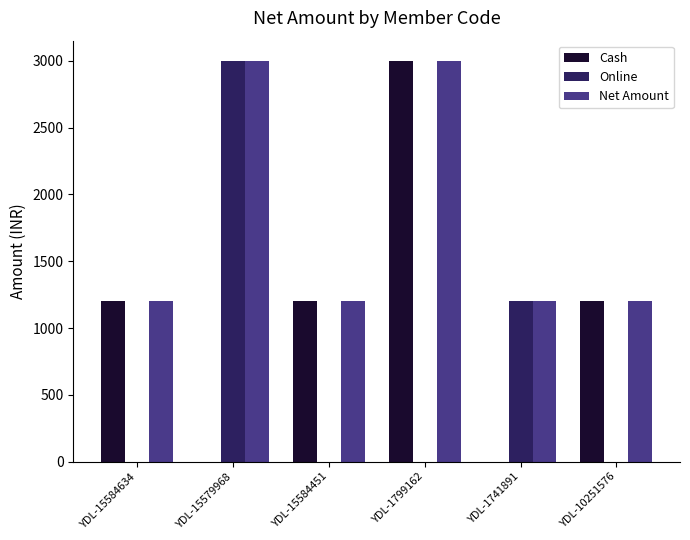

Reading left to right, what are all the values shown in this chart?

Cash: 1200	0	1200	3000	0	1200
Online: 0	3000	0	0	1200	0
Net Amount: 1200	3000	1200	3000	1200	1200